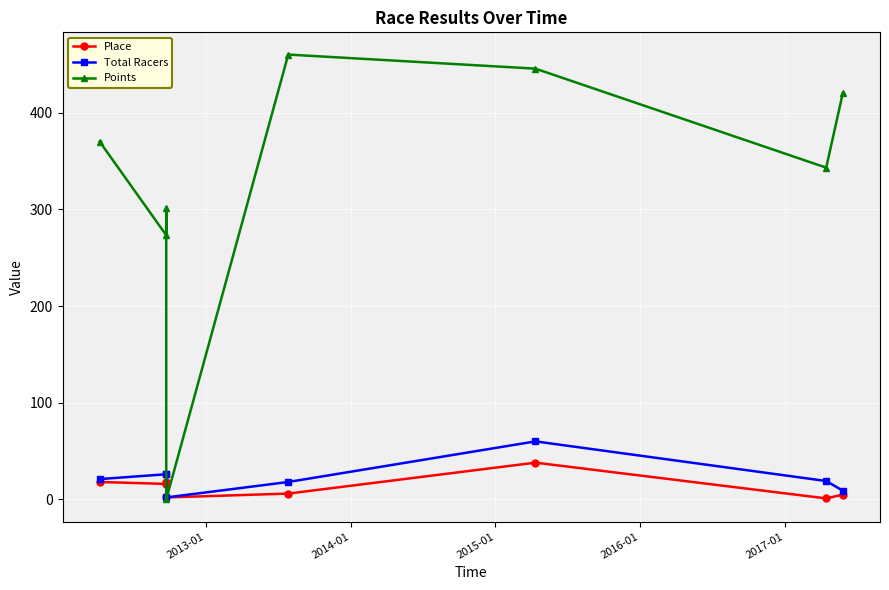

Which series has the largest range (max minus min)?

Points